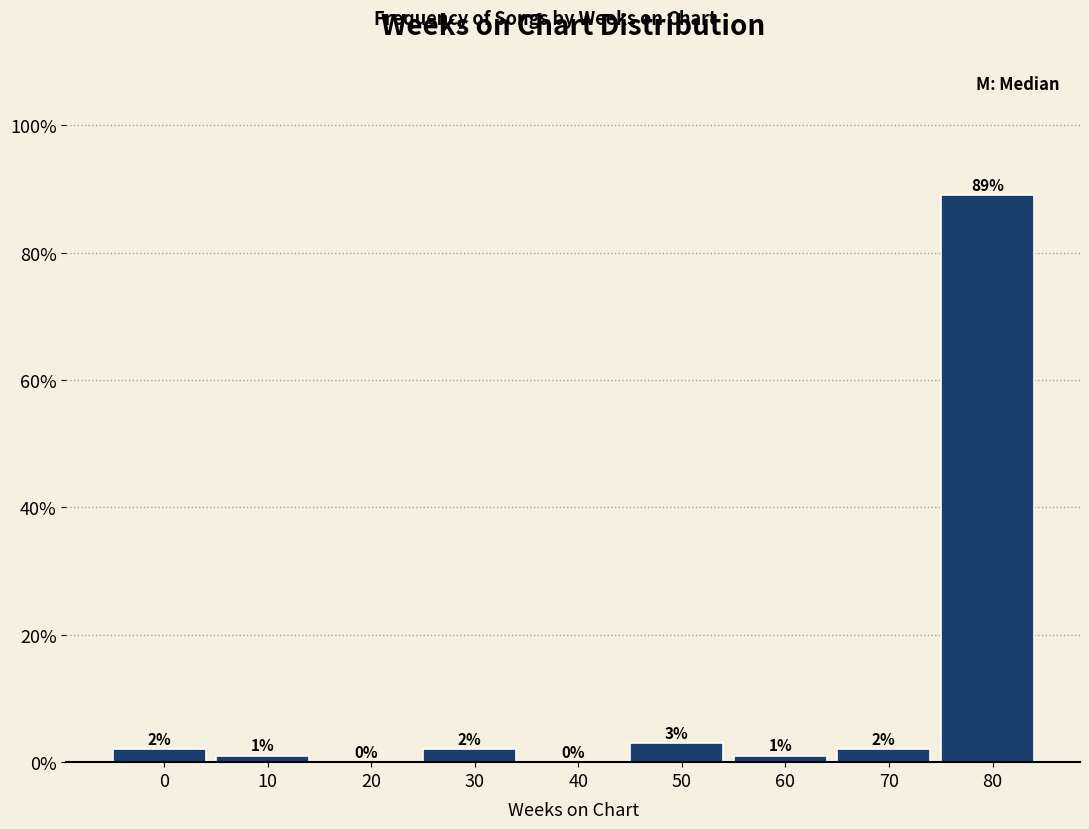

Reading left to right, what are all the values shown in this chart?

0=2	10=1	20=0	30=2	40=0	50=3	60=1	70=2	80=89